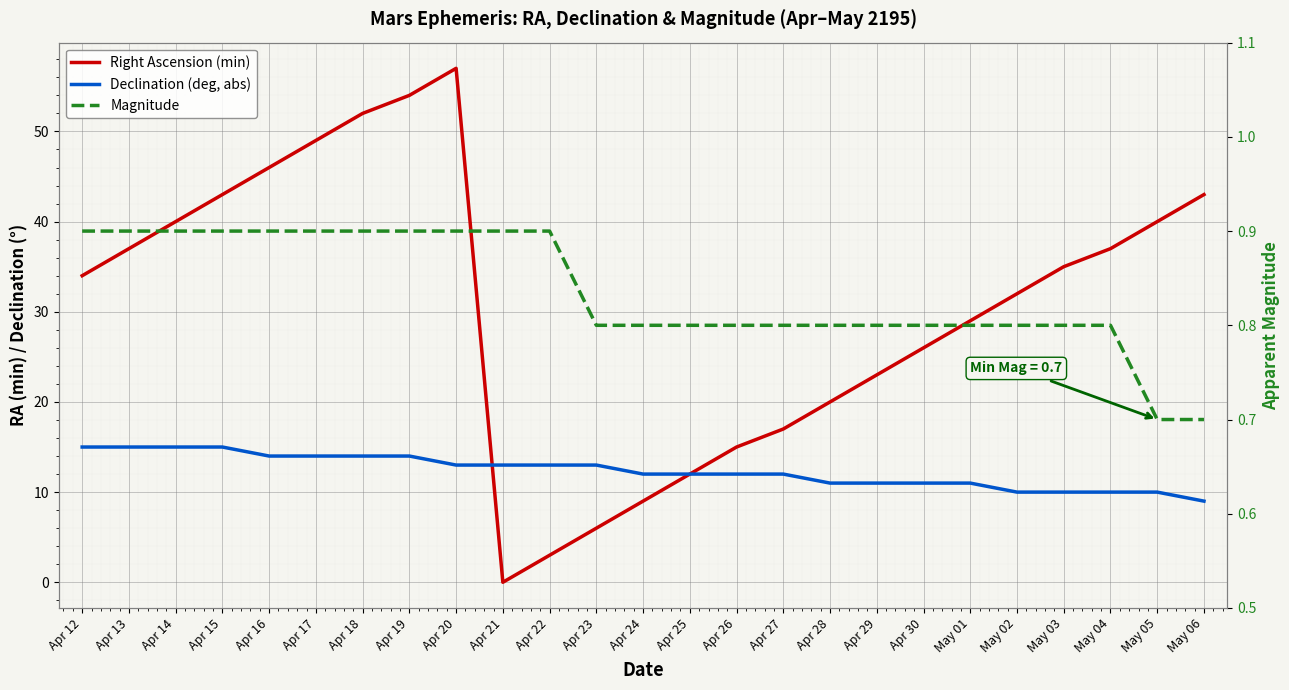

The value of Right Ascension (min) at Apr 29 is 34.7. True or false?

False